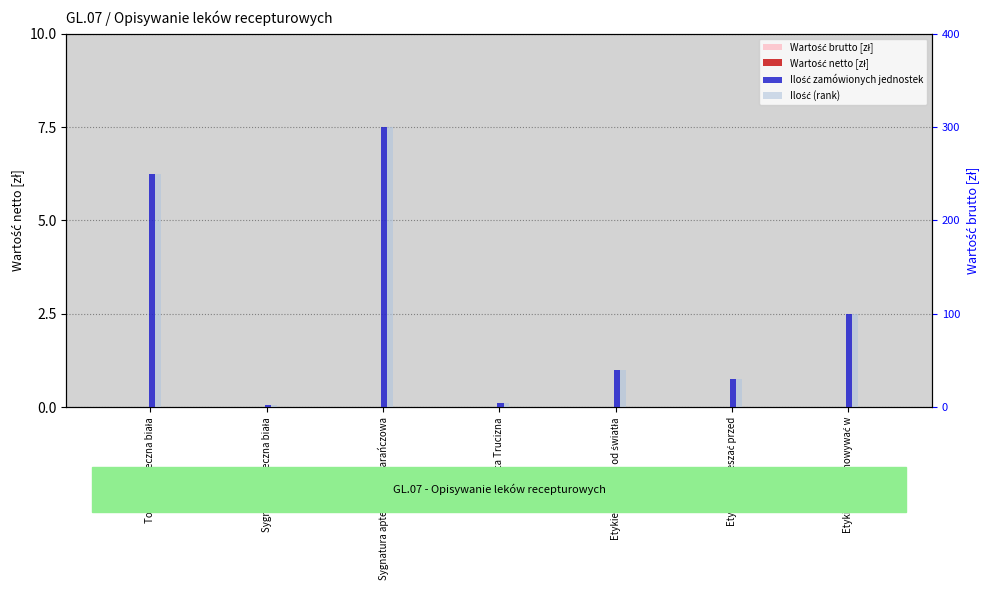

What is the label of the 6th bar from the right?

Sygnatura apteczna biała